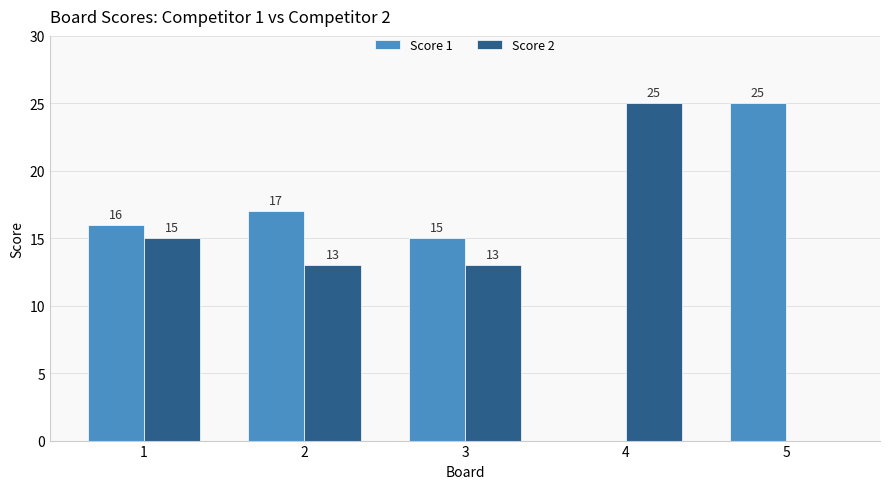

Is the value of Score 2 at 1 greater than the value of Score 1 at 1?

No